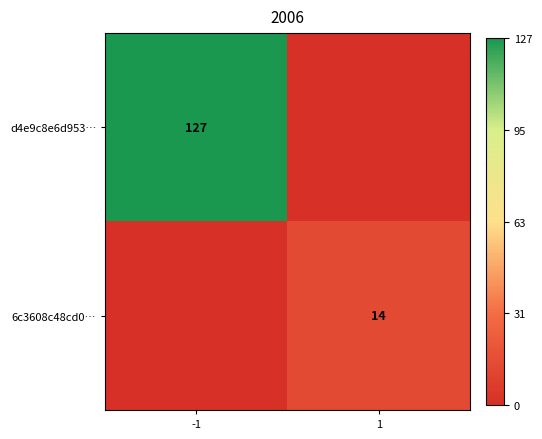

What is the maximum value shown in the chart?

127